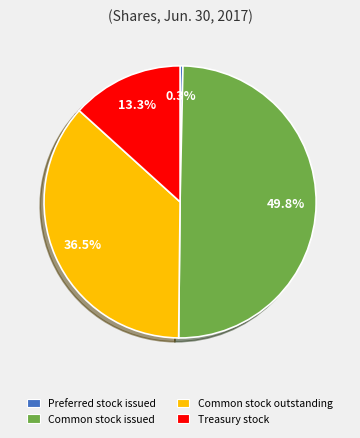

Is Preferred stock issued the majority of the pie?

No